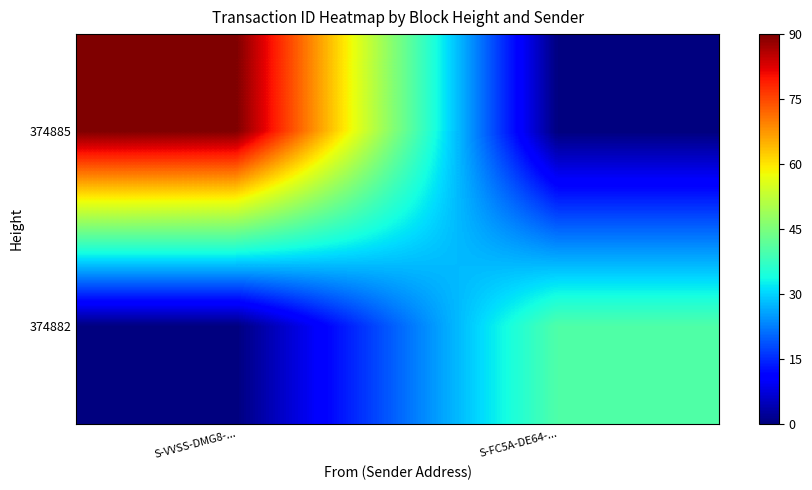

List the series in order of their peak value, highest first.

374885, 374882